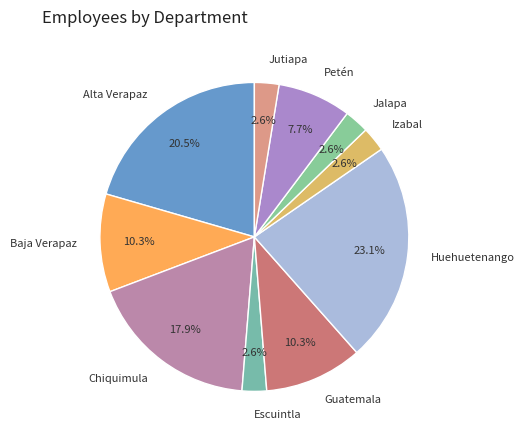

What percentage is NOT represented by Alta Verapaz?

79.5%